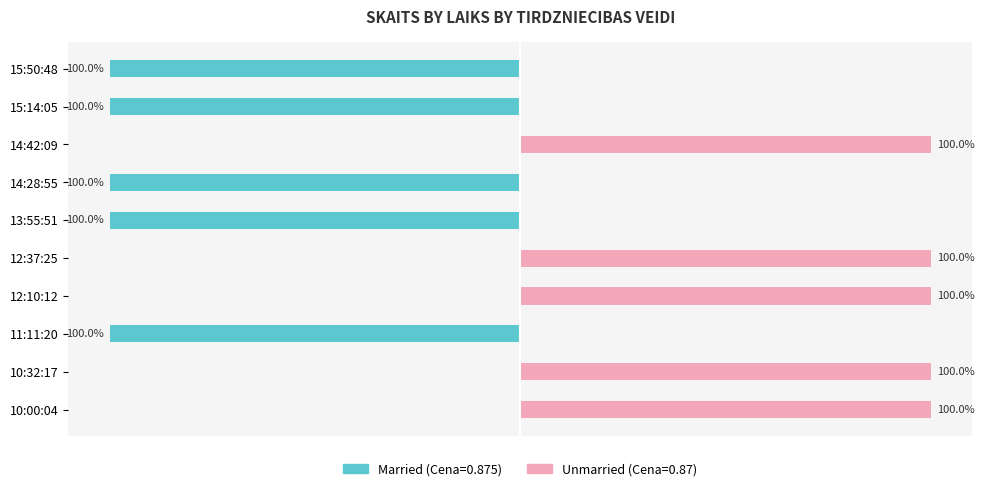

What is the value of the Married bar at the 3rd from the left?

-100